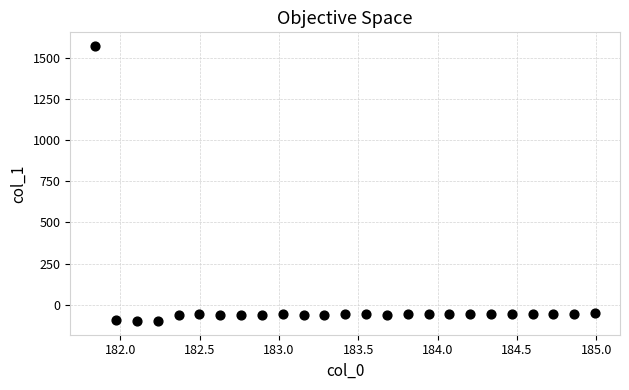

What is the range of X values (max minus min)?

3.1